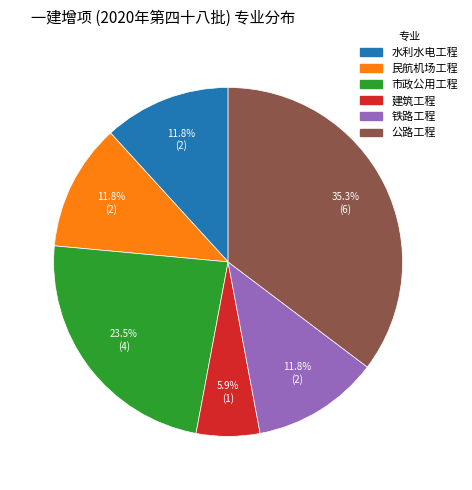

To the nearest percent, what is the difference between the largest and smallest slice percentages?

29%